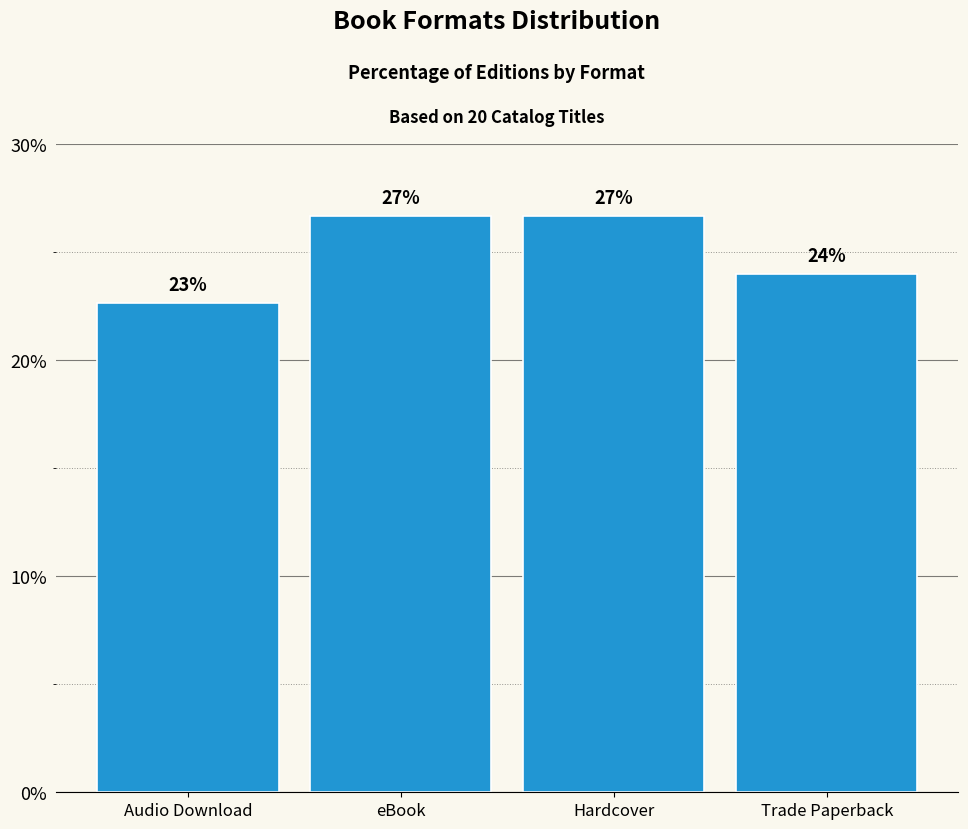

What is the sum of the values at Trade Paperback and eBook?

50.7